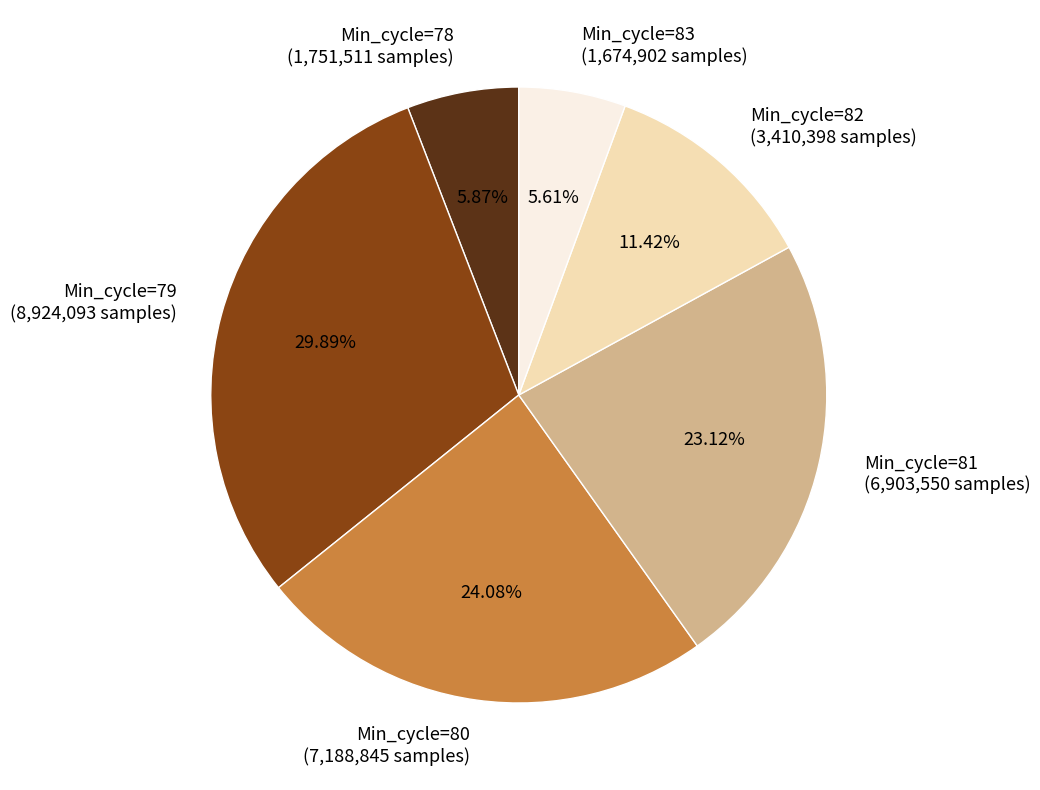

Does Min_cycle=83 (1,674,902 samples) represent more than half of the total?

No